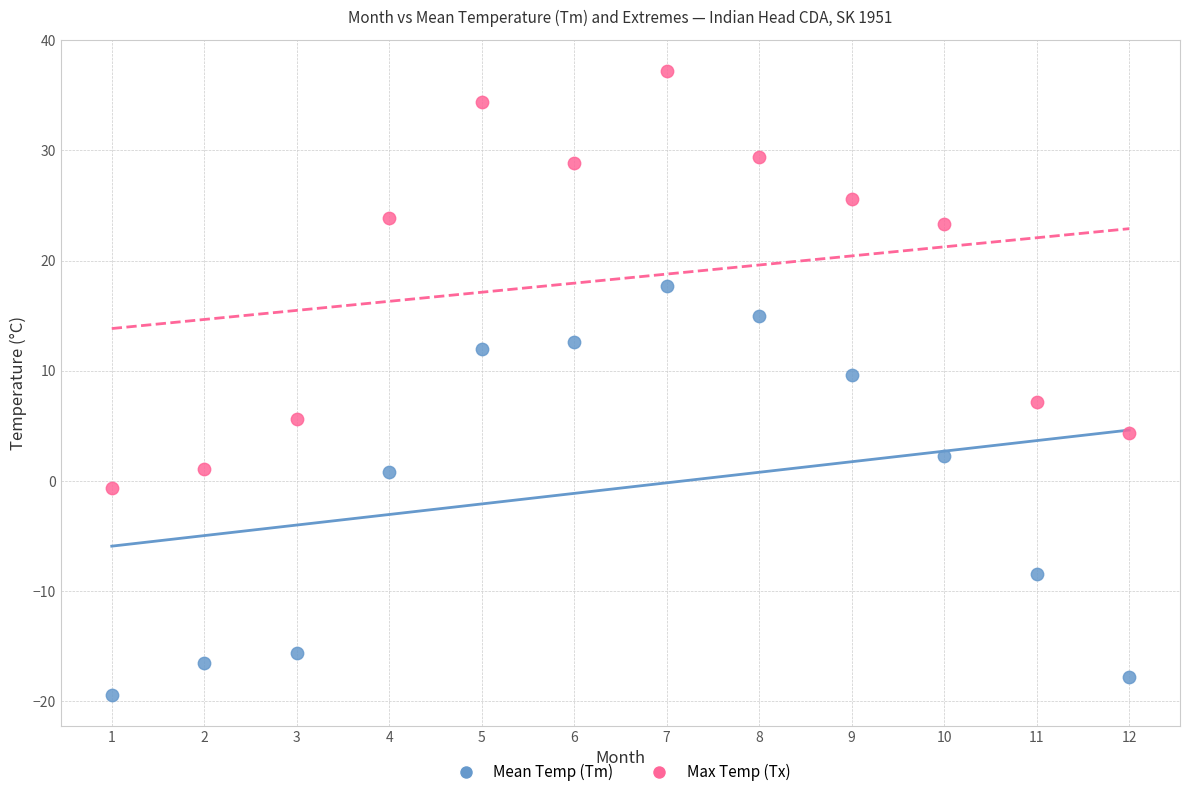

Which series reaches the minimum Y coordinate?

Mean Temp (Tm)